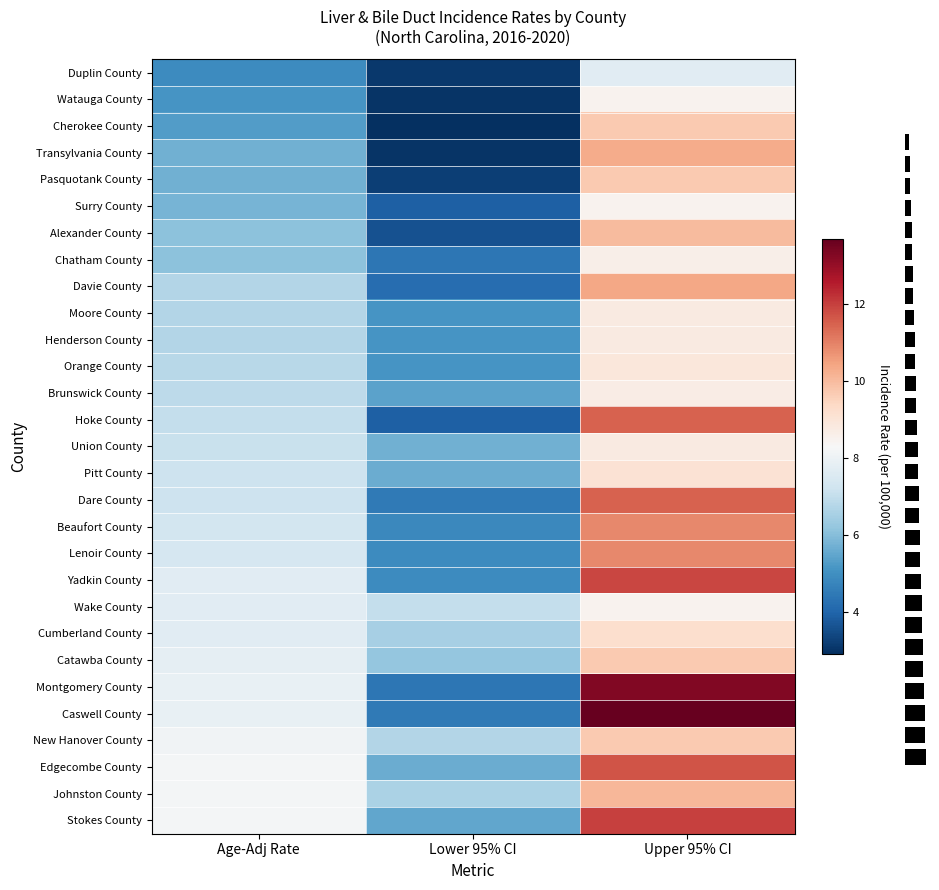

How many data points in Yadkin County are less than 7?

1